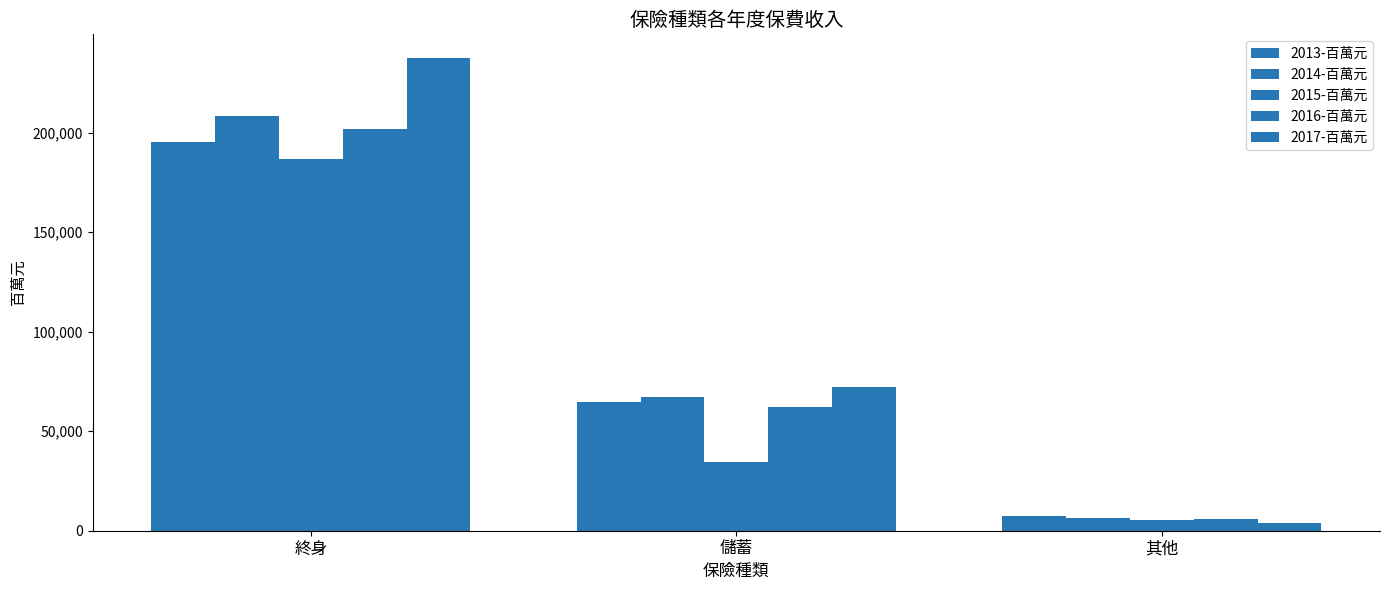

How many categories are shown in the chart?

3